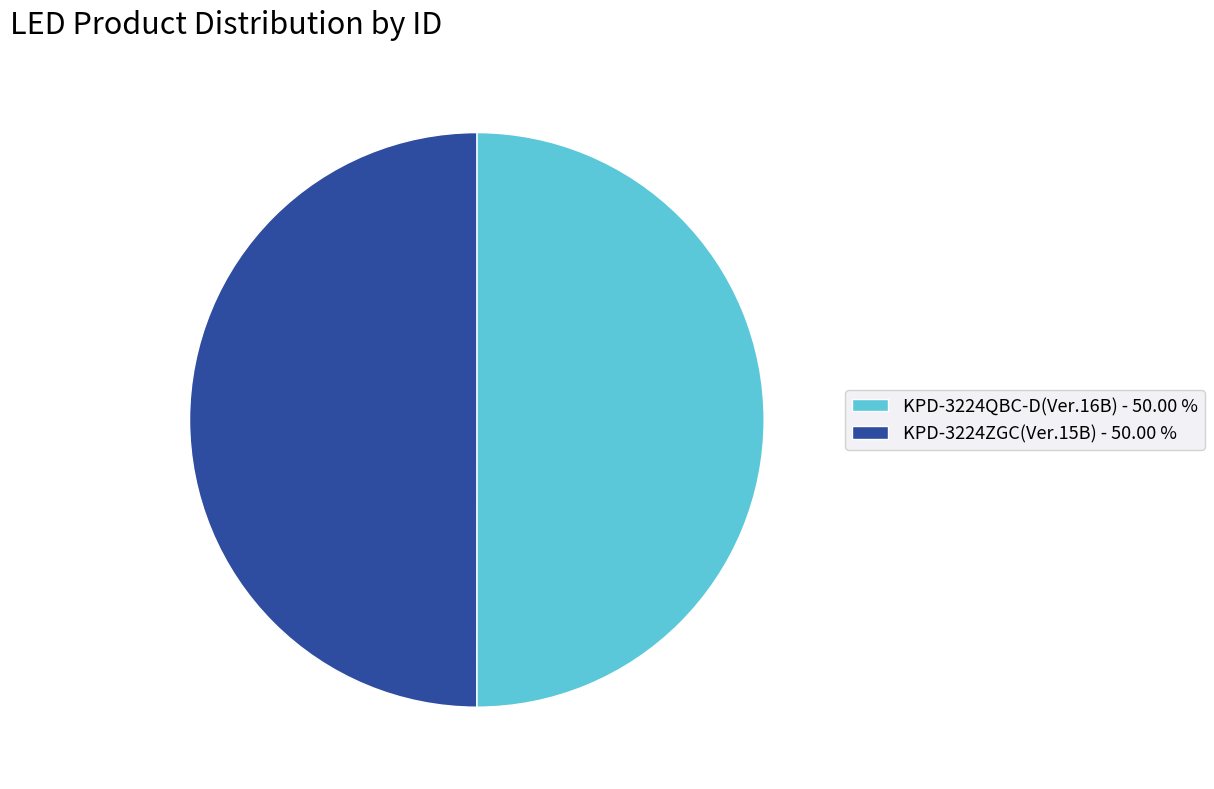

Do KPD-3224QBC-D(Ver.16B) - 50.00 % and KPD-3224ZGC(Ver.15B) - 50.00 % together represent more than half of the pie?

Yes